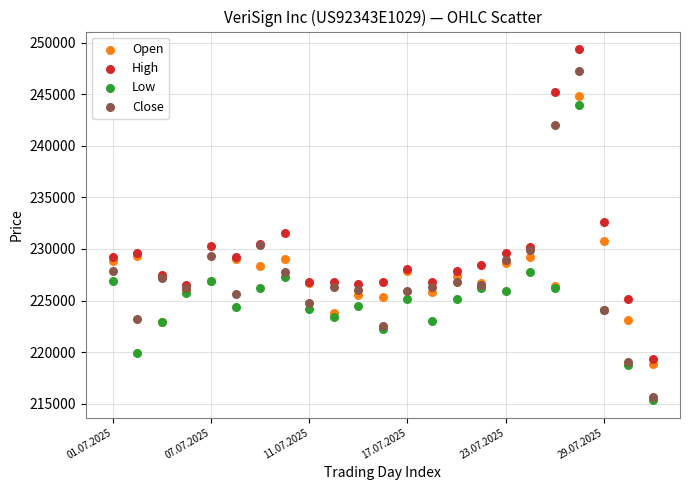

In the High series, what Y value is closest to 234370?

232575